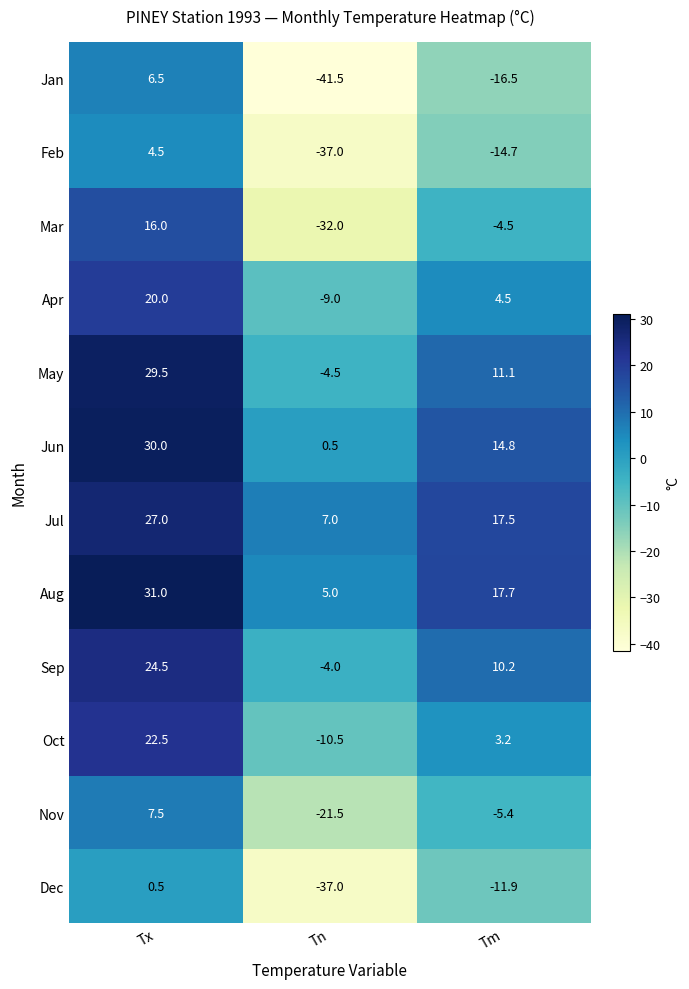

How many positive values does the Dec series have?

1